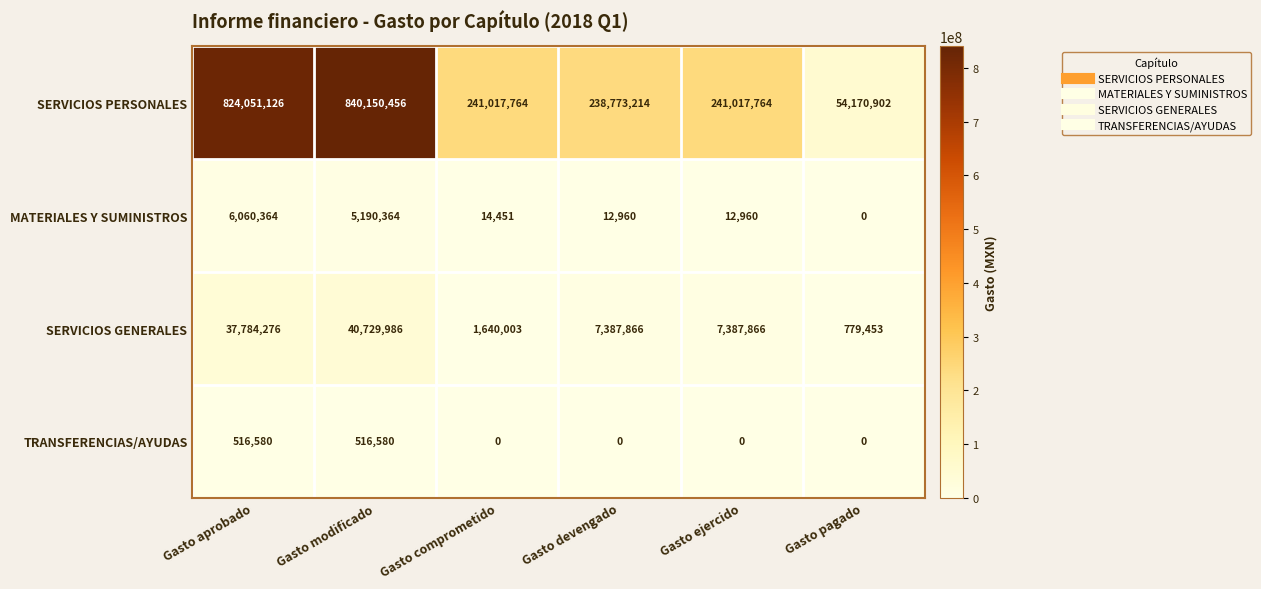

At which label does SERVICIOS GENERALES reach its peak?

Gasto modificado